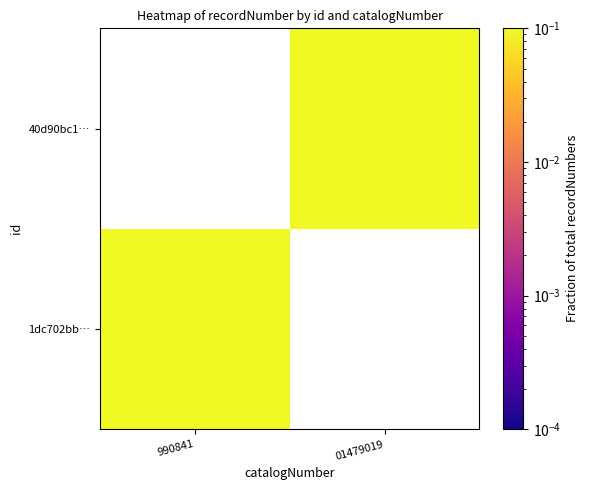

True or false: 1dc702bb… has a value of 0.5 at 990841.

True